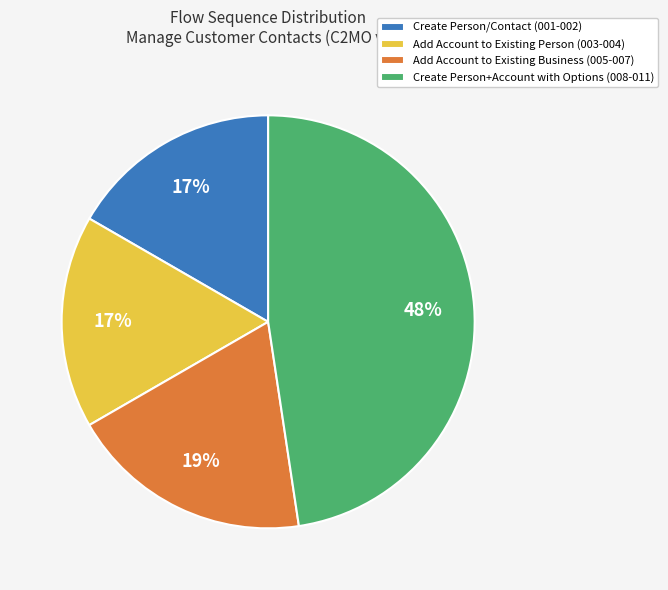

Count the number of slices in the pie.

4